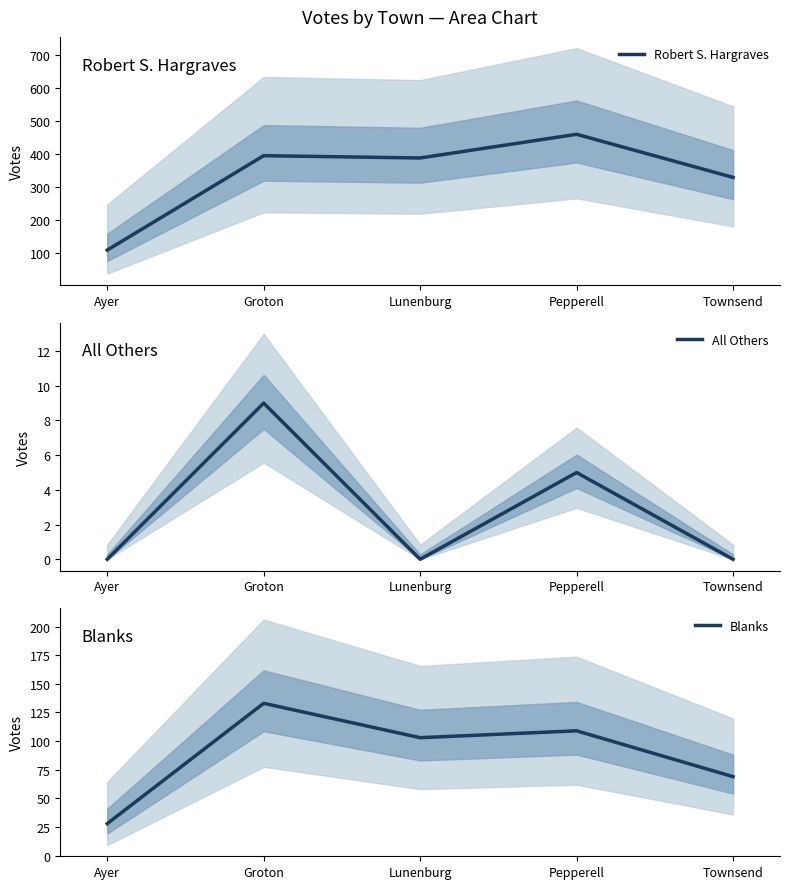

Which has a higher value, Townsend or Ayer?

Townsend